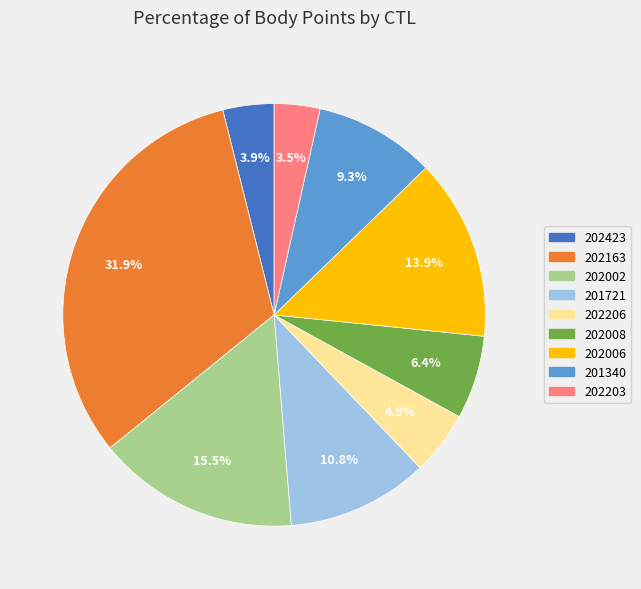

How many segments does this pie chart have?

9